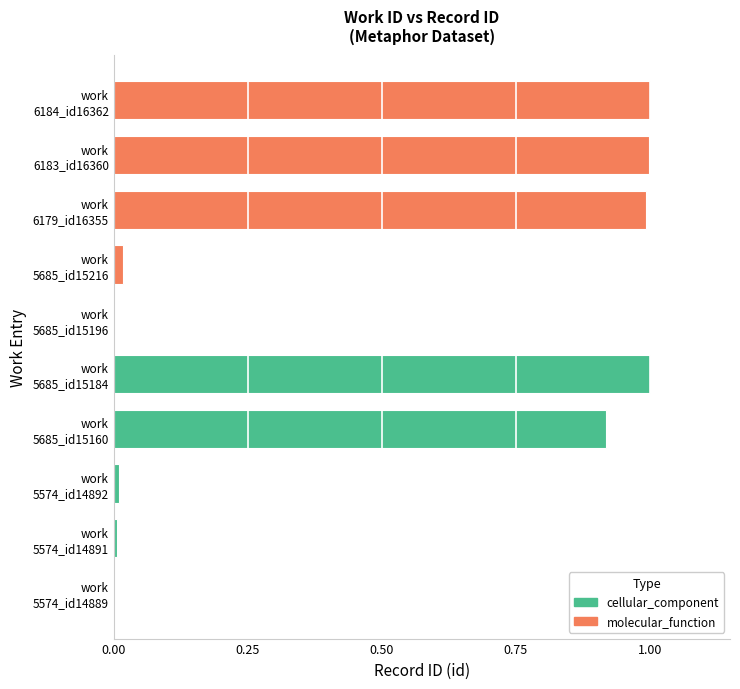

Which series changed the most between 0.25 and 0.50?

molecular_function